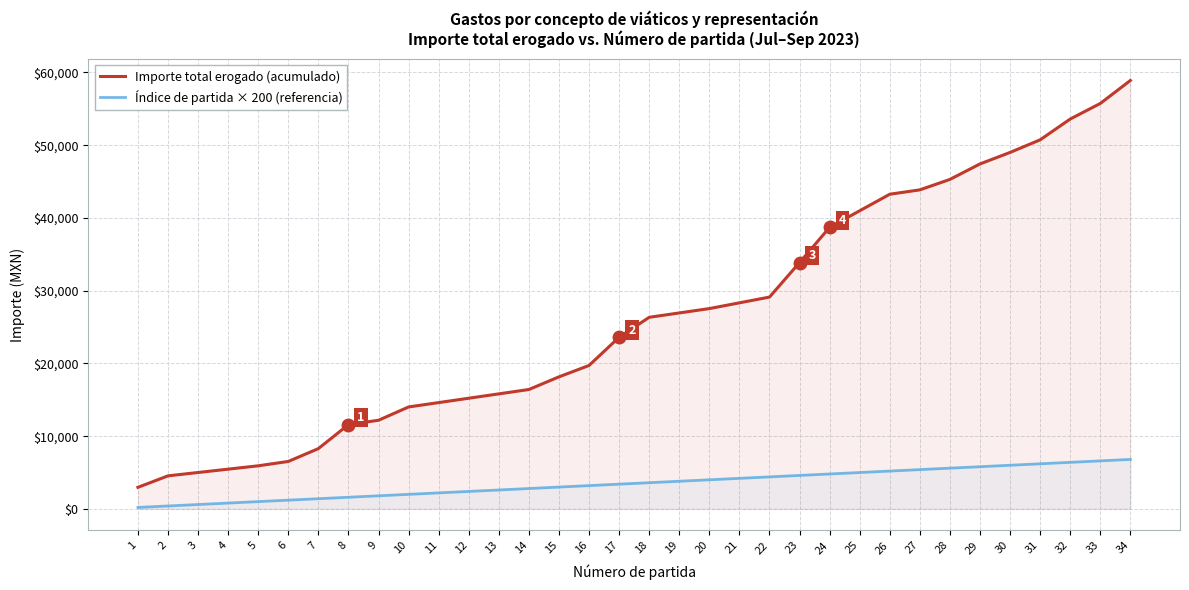

Which series changed the most between 7 and 20?

Importe total erogado (acumulado)